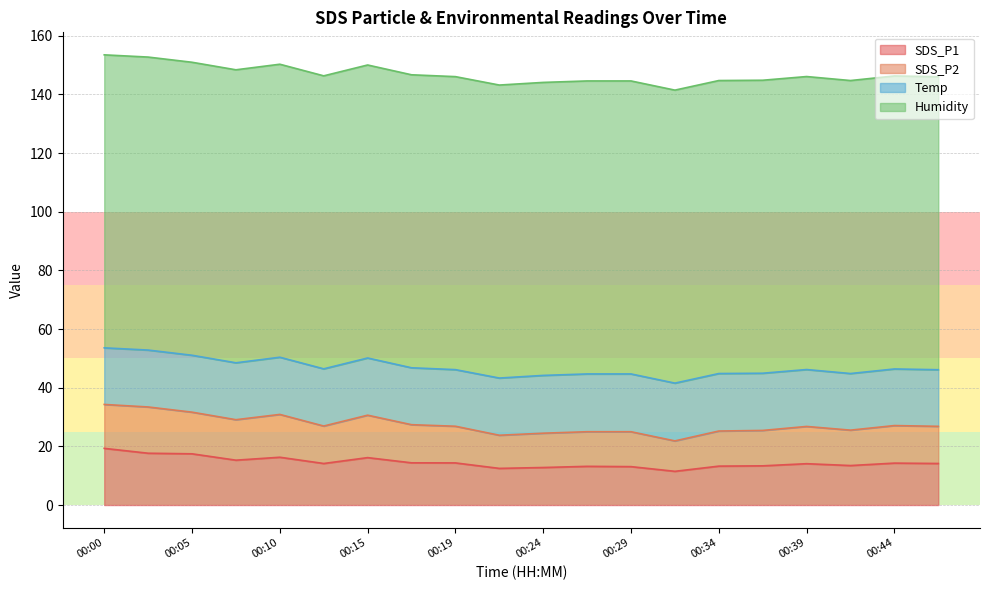

What is the value of the SDS_P1 point at the 1st from the left?

19.3